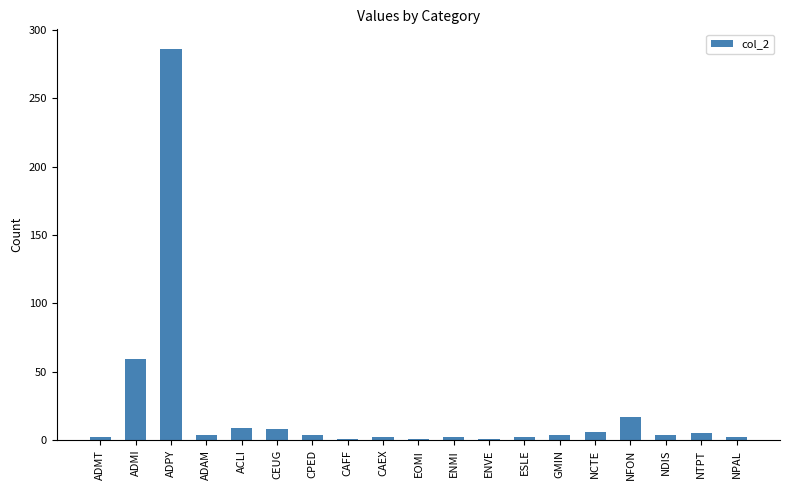

What is the label of the 1st bar from the right?

NPAL